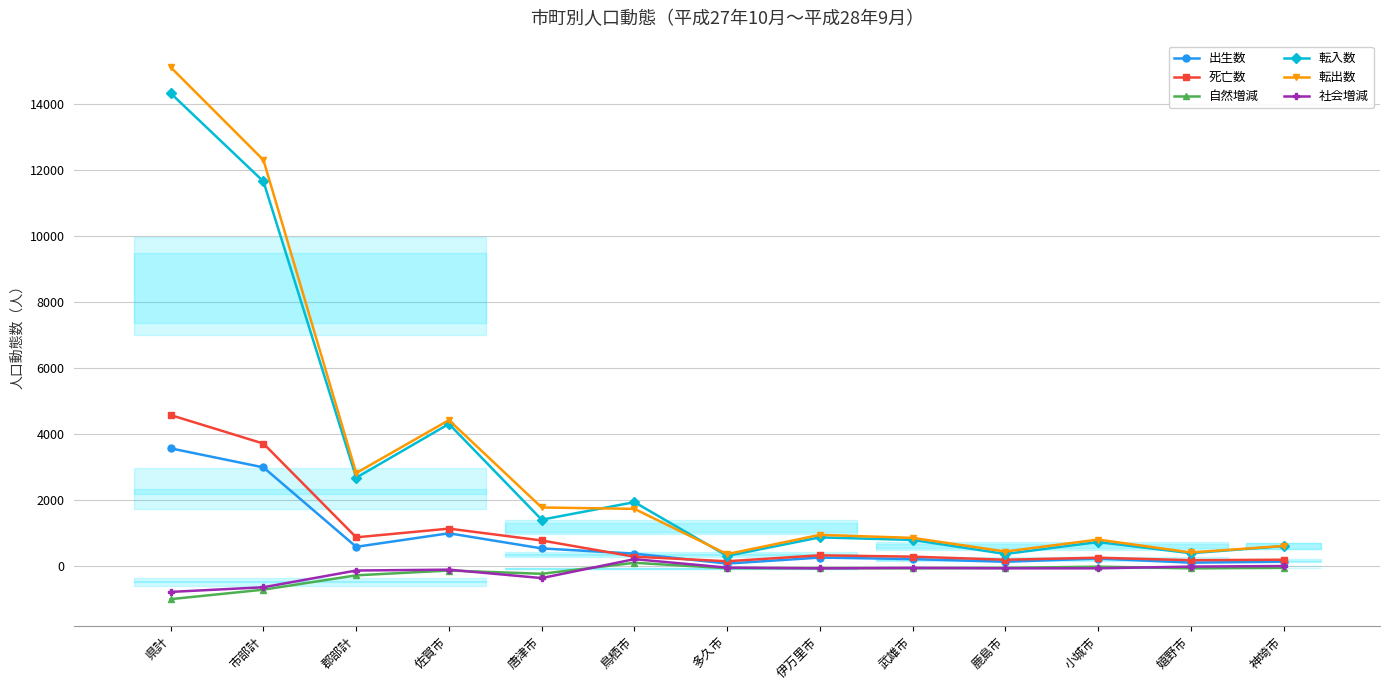

Reading right to left, what are all the values shown in this chart?

出生数: 126	97	223	124	206	251	69	371	529	987	577	2983	3560
死亡数: 186	172	247	186	279	319	140	278	769	1128	864	3704	4568
自然増減: -60	-75	-24	-62	-73	-68	-71	93	-240	-141	-287	-721	-1008
転入数: 598	384	722	360	786	863	303	1930	1399	4301	2671	11646	14317
転出数: 603	406	796	434	848	939	356	1727	1769	4416	2812	12294	15106
社会増減: -5	-22	-74	-74	-62	-76	-53	203	-370	-115	-141	-648	-789